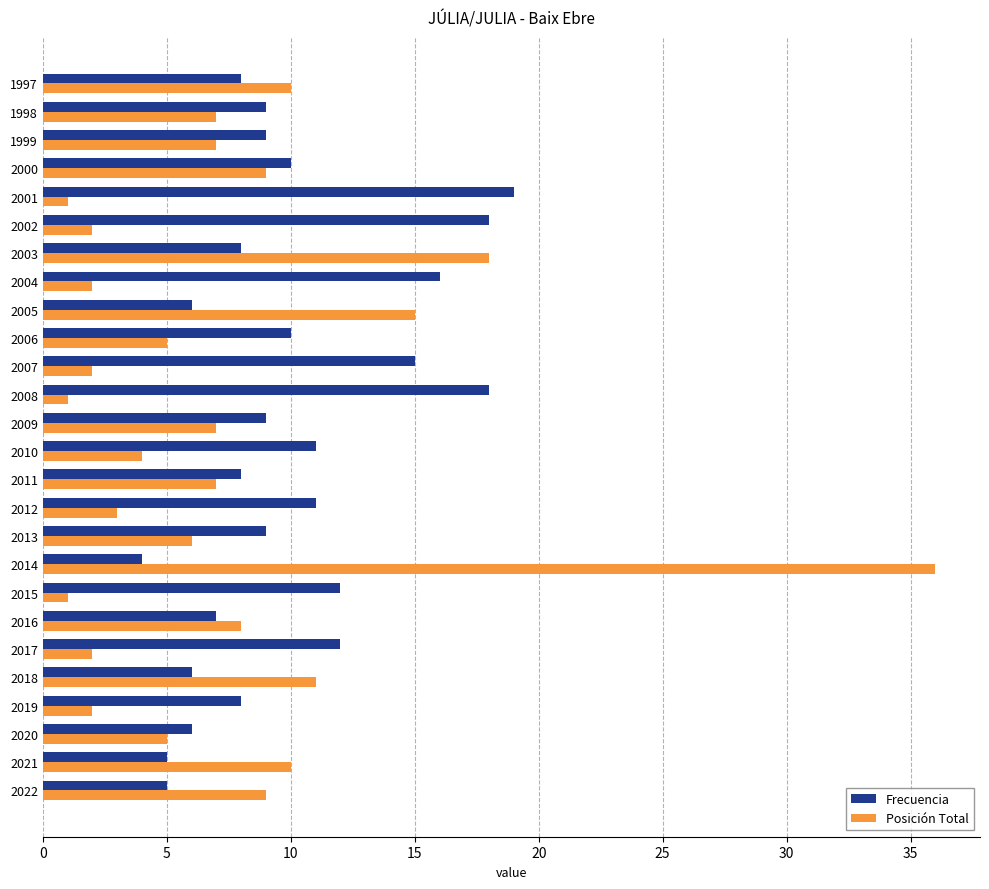

At which category is the sum across all series the highest?

2014